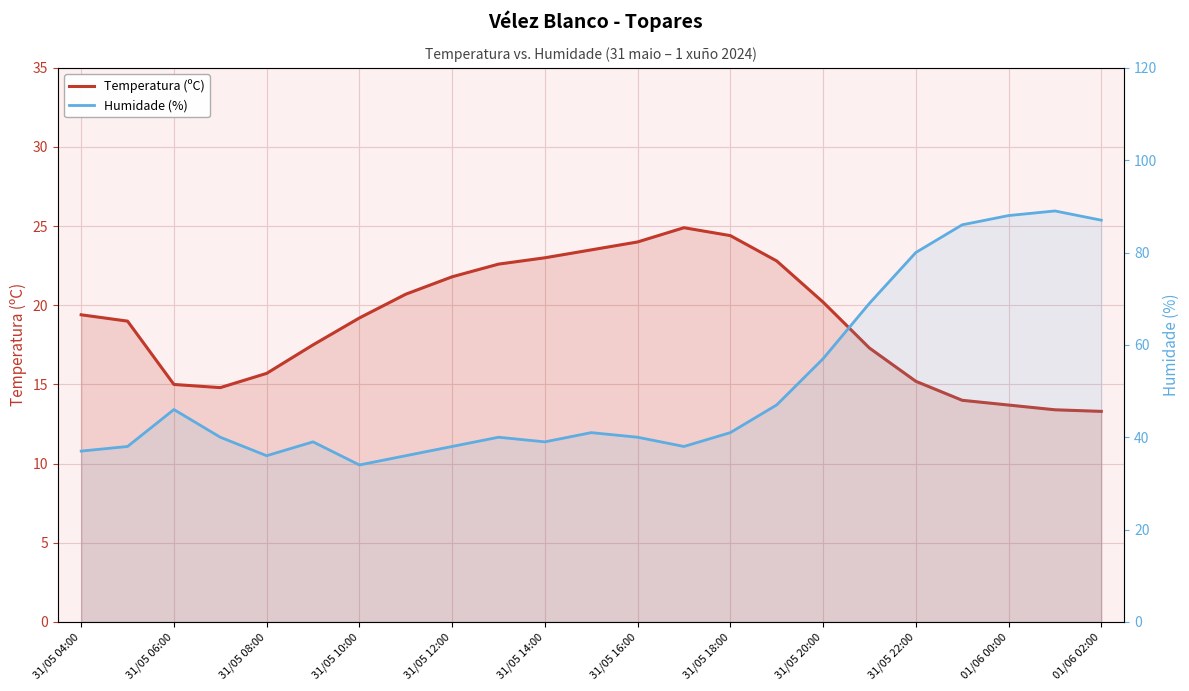

Is it true that Humidade (%) equals 40.0 at 31/05 16:00?

True